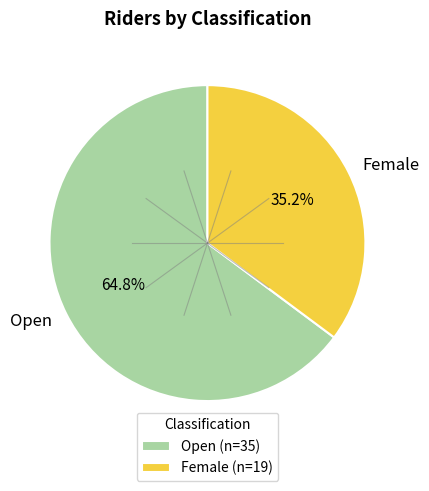

How many segments does this pie chart have?

2